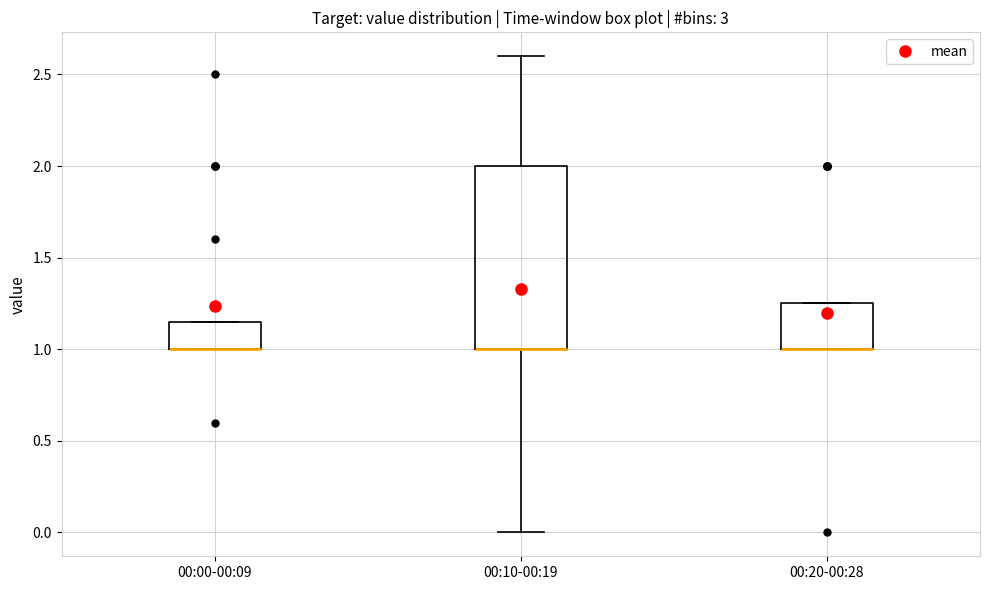

Reading left to right, read every box against the y-axis: the position of its median line, the range the box covers, and the ends of its whiskers. The values are not printed on the chart, so give them approximately, as read against the axis.

00:00-00:09: median 1.00 (drawn on the box's lower edge), box 1.00 to 1.15, whiskers 1.00 to 1.15
00:10-00:19: median 1.00 (drawn on the box's lower edge), box 1.00 to 2.00, whiskers 0.00 to 2.60
00:20-00:28: median 1.00 (drawn on the box's lower edge), box 1.00 to 1.25, whiskers 1.00 to 1.25